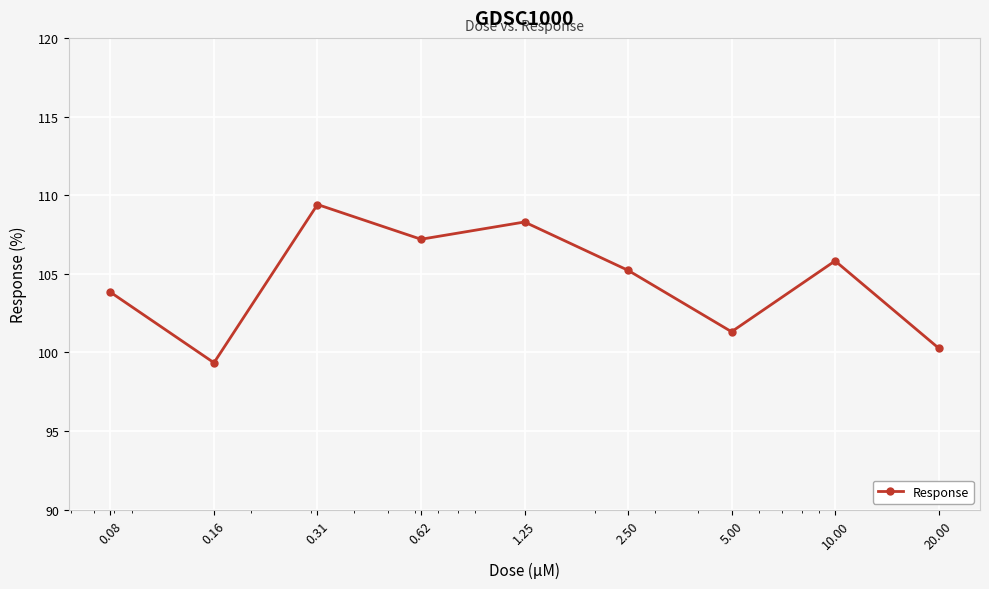

What is the minimum value shown in the chart?

99.3